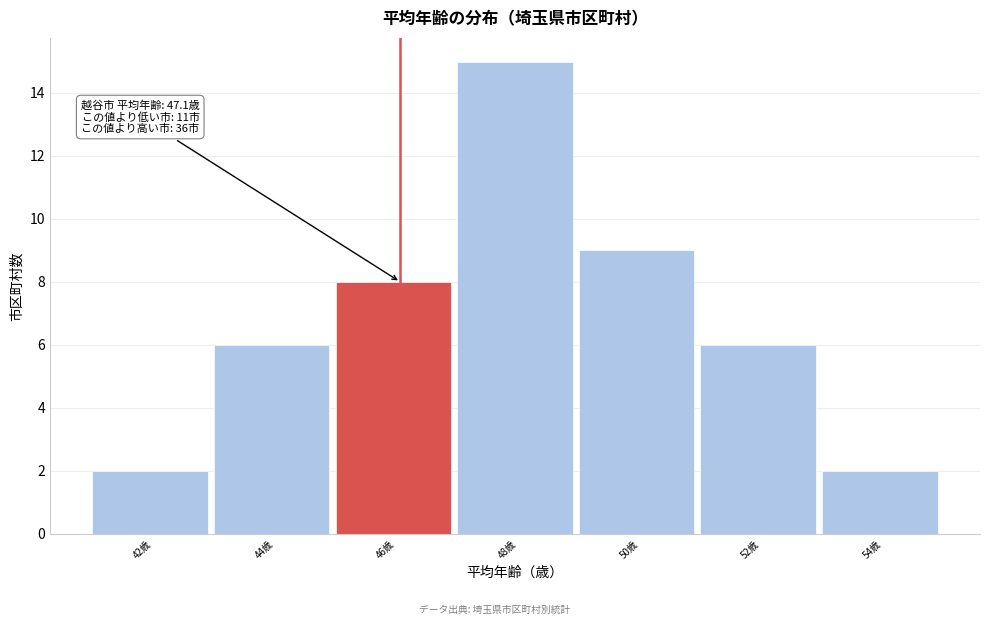

Reading left to right, extract all data points from this chart.

42歳=2	44歳=6	46歳=8	48歳=15	50歳=9	52歳=6	54歳=2